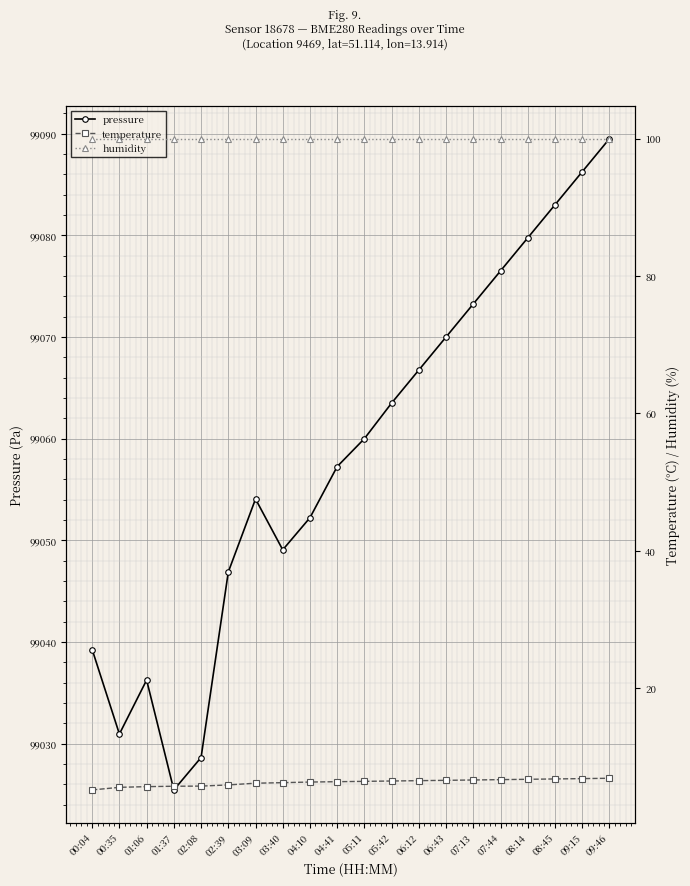

What value does the humidity series have at 04:41?

100.0